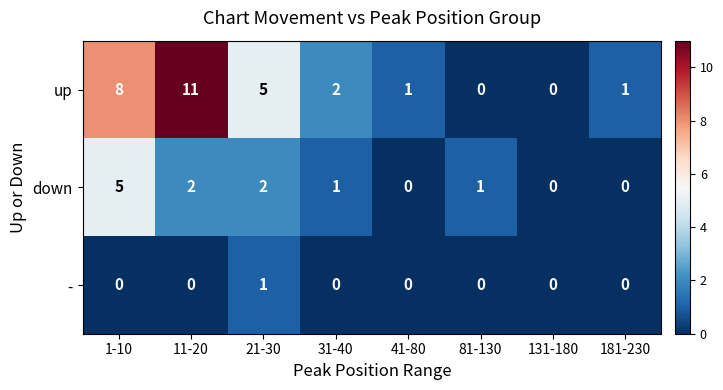

What is the greatest value displayed?

11